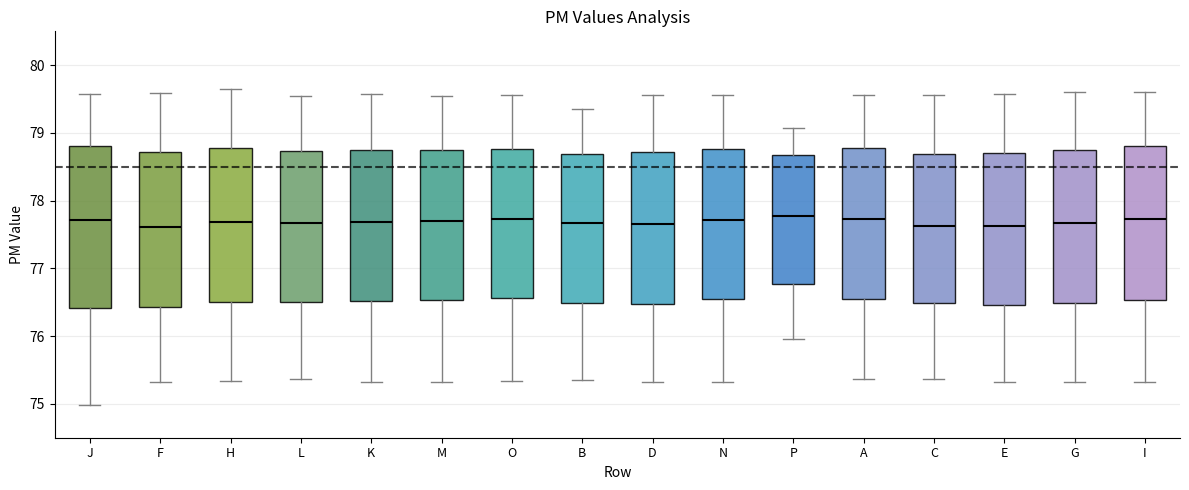

Reading left to right, read every box against the y-axis: the position of its median line, the range the box covers, and the ends of its whiskers. The values are not printed on the chart, so give them approximately, as read against the axis.

J: median 77.7, box 76.4 to 78.8, whiskers 75.0 to 79.6
F: median 77.6, box 76.4 to 78.7, whiskers 75.3 to 79.6
H: median 77.7, box 76.5 to 78.8, whiskers 75.3 to 79.7
L: median 77.7, box 76.5 to 78.7, whiskers 75.4 to 79.5
K: median 77.7, box 76.5 to 78.7, whiskers 75.3 to 79.6
M: median 77.7, box 76.5 to 78.7, whiskers 75.3 to 79.6
O: median 77.7, box 76.6 to 78.8, whiskers 75.3 to 79.6
B: median 77.7, box 76.5 to 78.7, whiskers 75.4 to 79.4
D: median 77.7, box 76.5 to 78.7, whiskers 75.3 to 79.6
N: median 77.7, box 76.5 to 78.8, whiskers 75.3 to 79.6
P: median 77.8, box 76.8 to 78.7, whiskers 76.0 to 79.1
A: median 77.7, box 76.5 to 78.8, whiskers 75.4 to 79.6
C: median 77.6, box 76.5 to 78.7, whiskers 75.4 to 79.6
E: median 77.6, box 76.5 to 78.7, whiskers 75.3 to 79.6
G: median 77.7, box 76.5 to 78.7, whiskers 75.3 to 79.6
I: median 77.7, box 76.5 to 78.8, whiskers 75.3 to 79.6